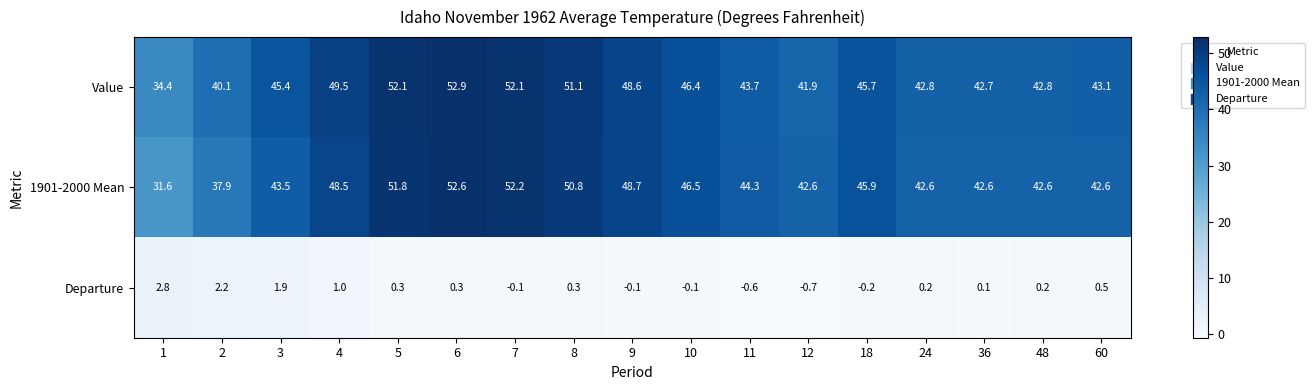

What value does the Value series have at 4?

49.5